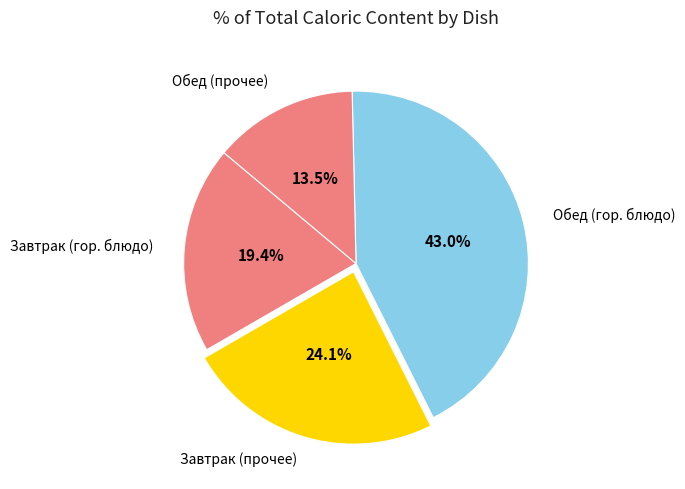

How many segments does this pie chart have?

4